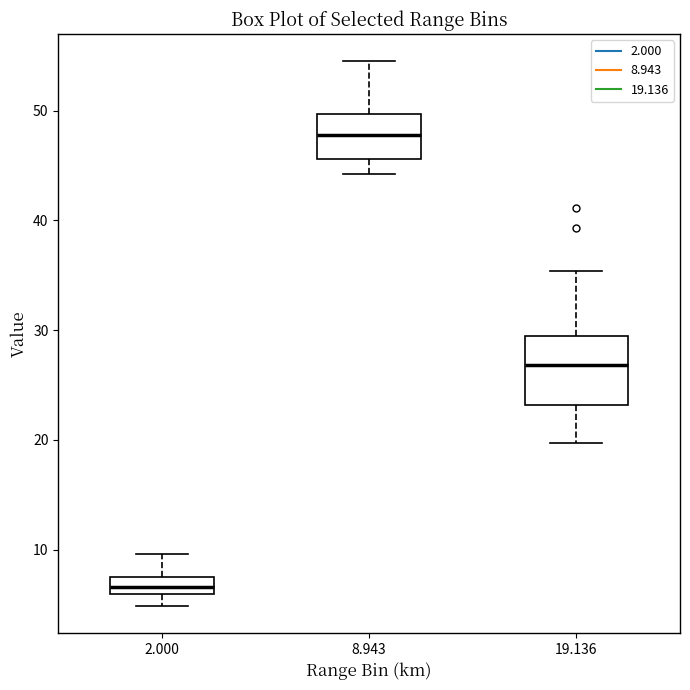

Comparing the boxes themselves (not the whiskers), which one is the tallest?

19.136